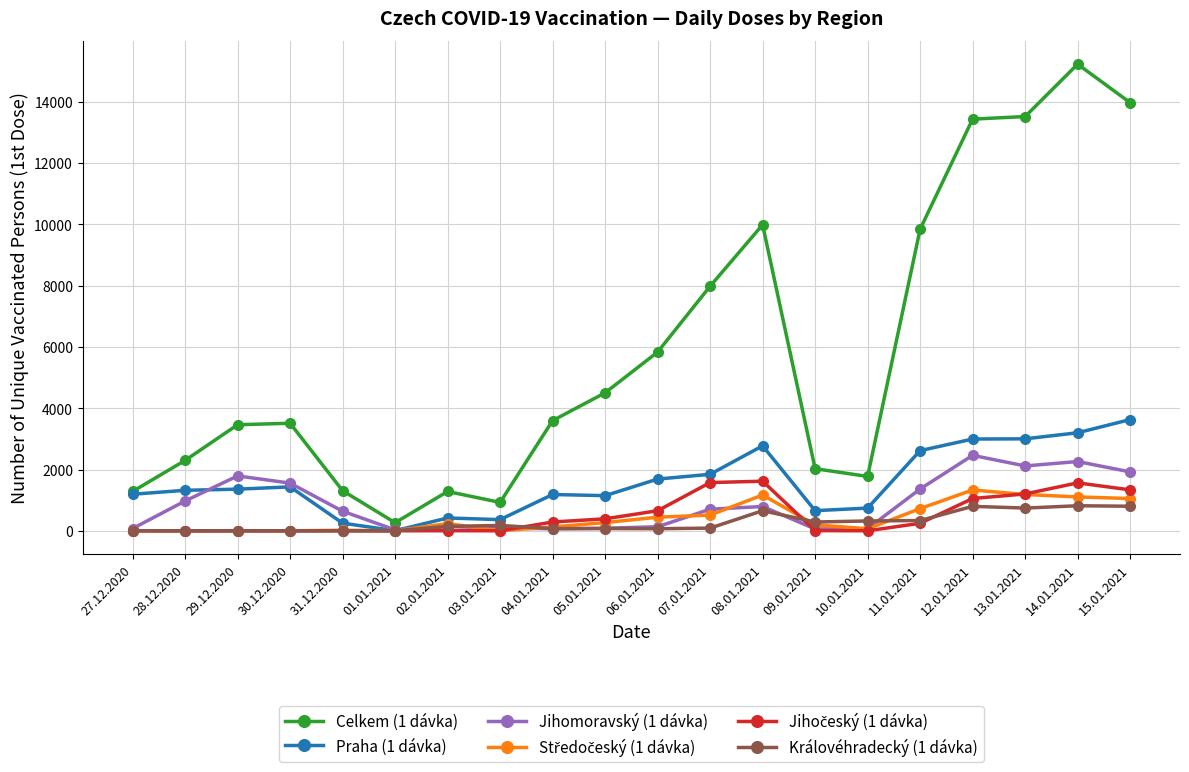

What is the approximate value of Jihomoravský (1 dávka) at 28.12.2020?

973